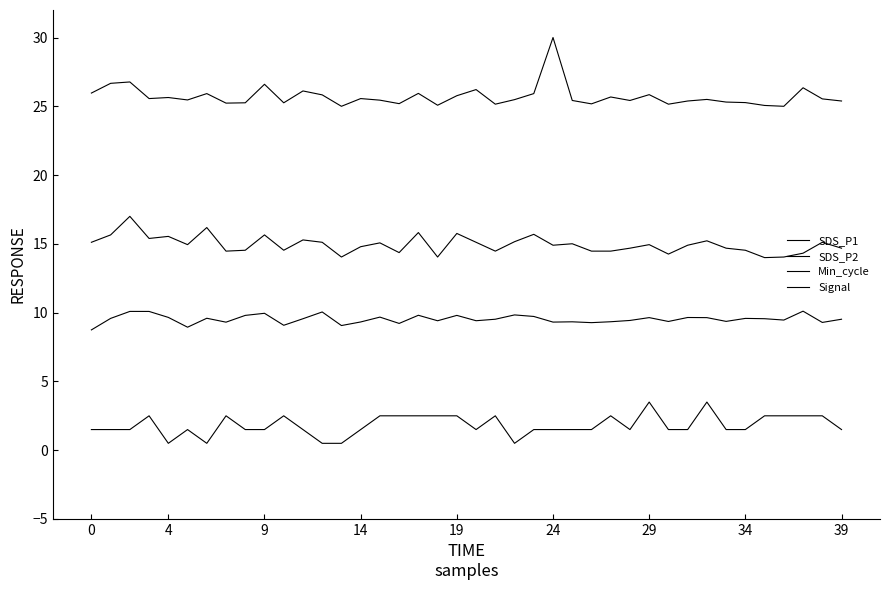

What is the lowest value of the SDS_P2 series?

14.0